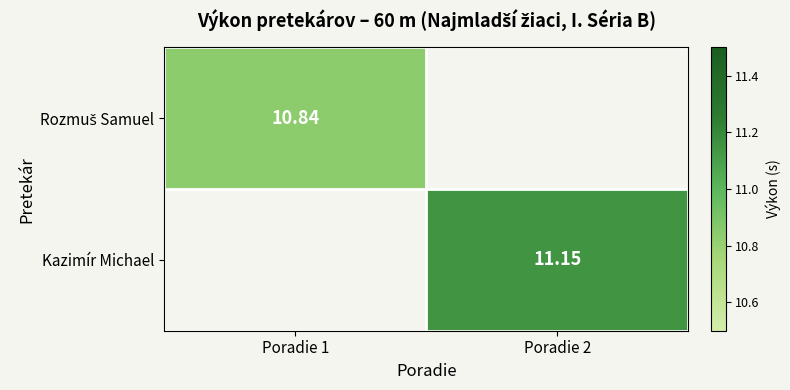

At how many categories does at least one series exceed 10?

2